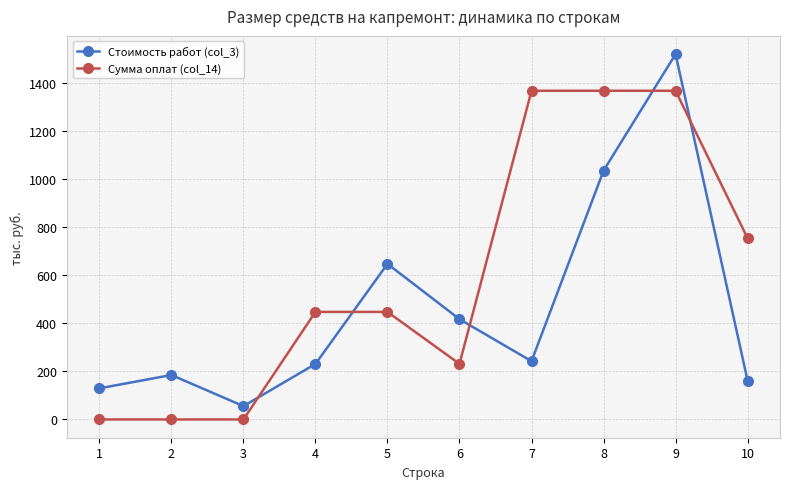

Reading right to left, list all the values displayed in this chart.

Стоимость работ (col_3): 161.5	1519.3	1034.7	242.3	417.1	647.1	230.9	55.5	184.9	129.4
Сумма оплат (col_14): 753.8	1367.0	1367.0	1367.0	231.2	447.3	447.3	0.0	0.0	0.0